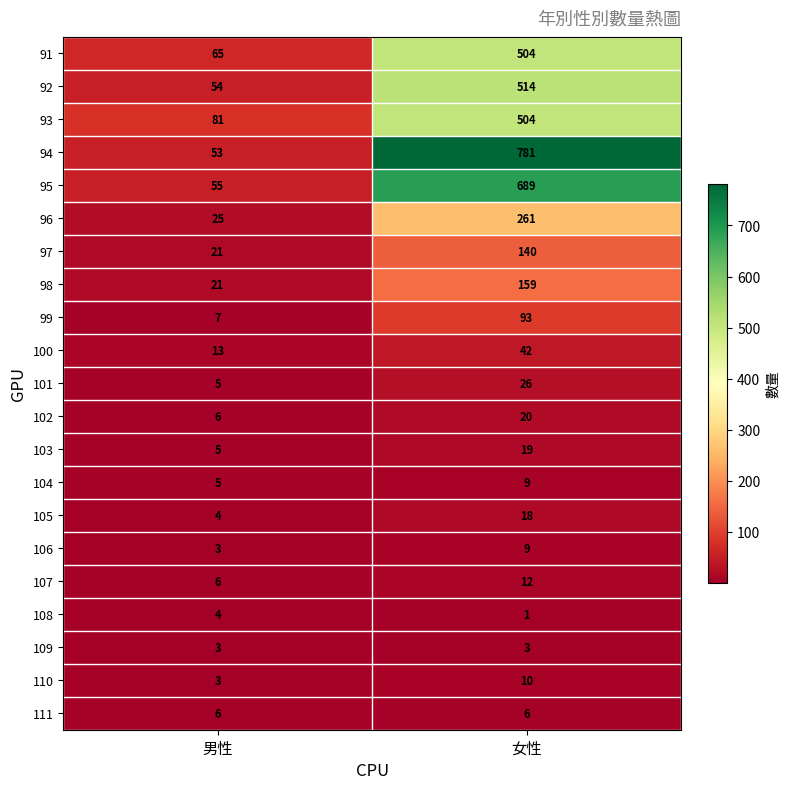

Which series changed the most between 男性 and 女性?

94